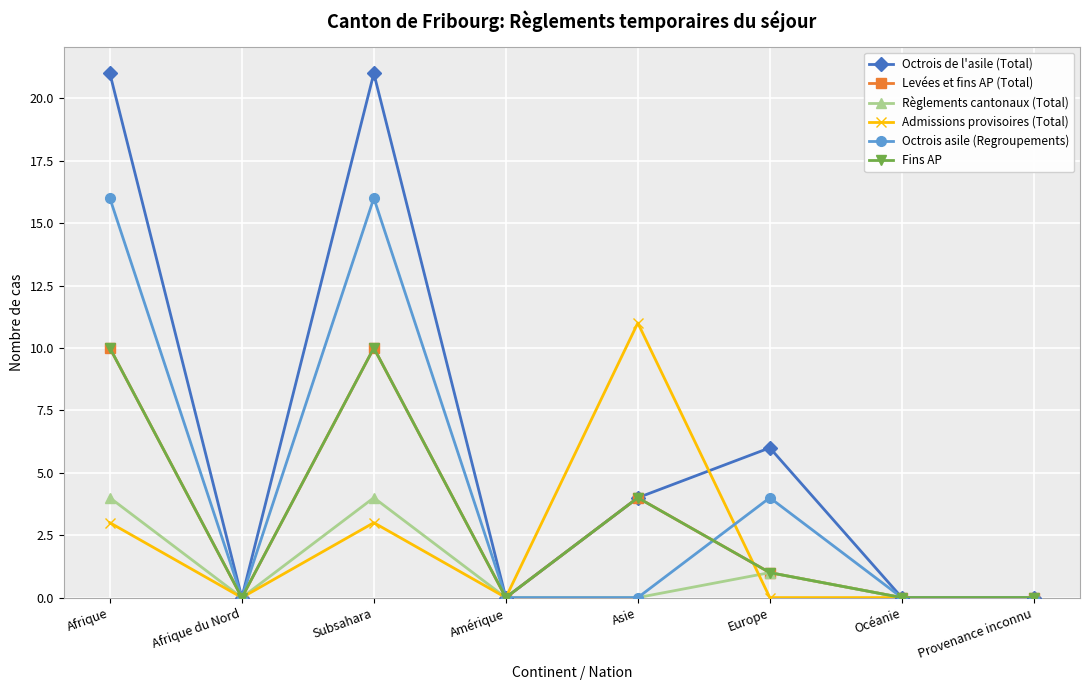

Reading left to right, transcribe all the data shown in this chart.

Octrois de l'asile (Total): Afrique=21	Afrique du Nord=0	Subsahara=21	Amérique=0	Asie=4	Europe=6	Océanie=0	Provenance inconnu=0
Levées et fins AP (Total): Afrique=10	Afrique du Nord=0	Subsahara=10	Amérique=0	Asie=4	Europe=1	Océanie=0	Provenance inconnu=0
Règlements cantonaux (Total): Afrique=4	Afrique du Nord=0	Subsahara=4	Amérique=0	Asie=0	Europe=1	Océanie=0	Provenance inconnu=0
Admissions provisoires (Total): Afrique=3	Afrique du Nord=0	Subsahara=3	Amérique=0	Asie=11	Europe=0	Océanie=0	Provenance inconnu=0
Octrois asile (Regroupements): Afrique=16	Afrique du Nord=0	Subsahara=16	Amérique=0	Asie=0	Europe=4	Océanie=0	Provenance inconnu=0
Fins AP: Afrique=10	Afrique du Nord=0	Subsahara=10	Amérique=0	Asie=4	Europe=1	Océanie=0	Provenance inconnu=0